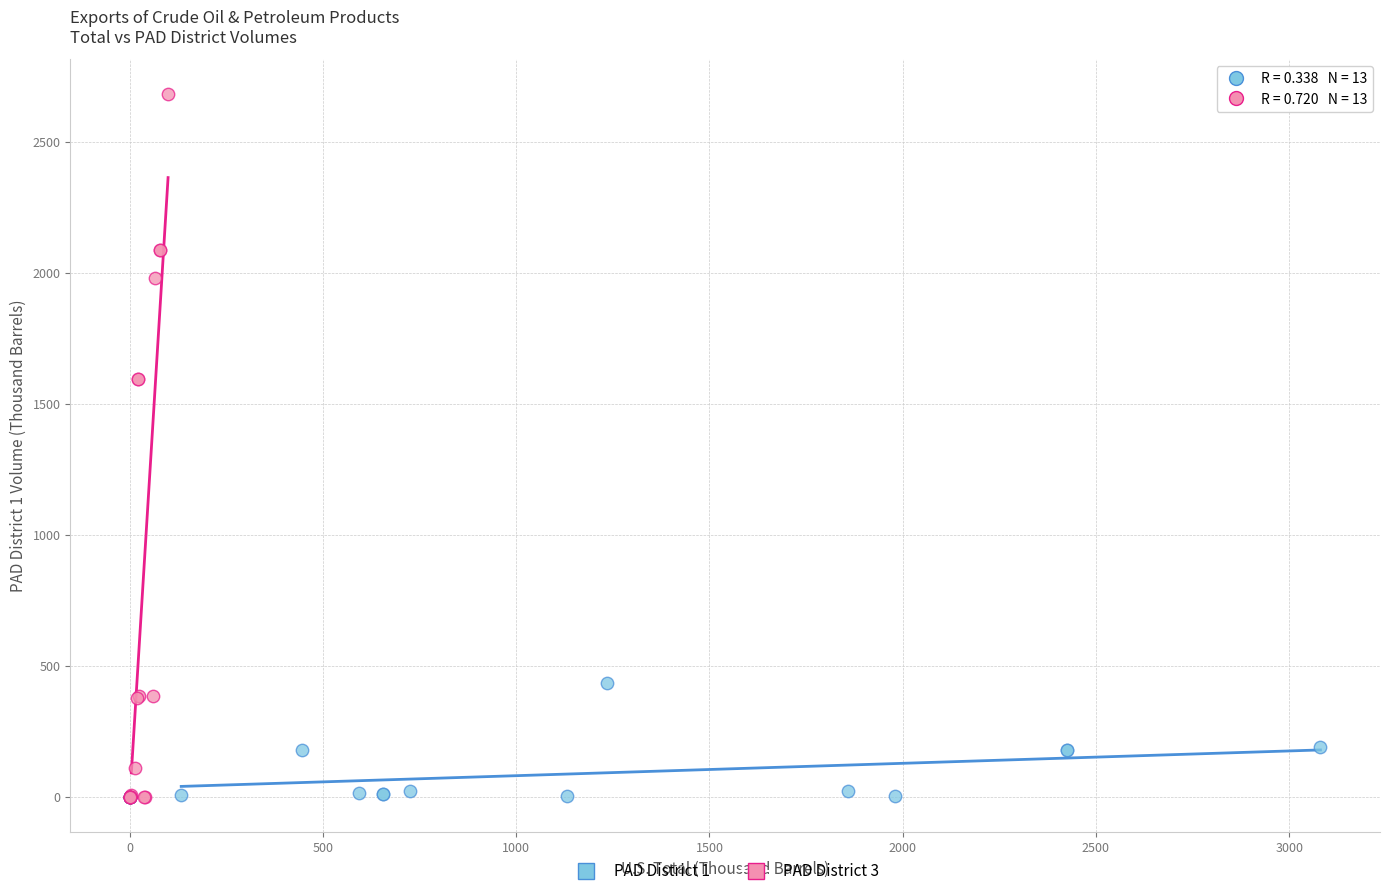

Which series has the widest spread of Y values?

PAD District 3